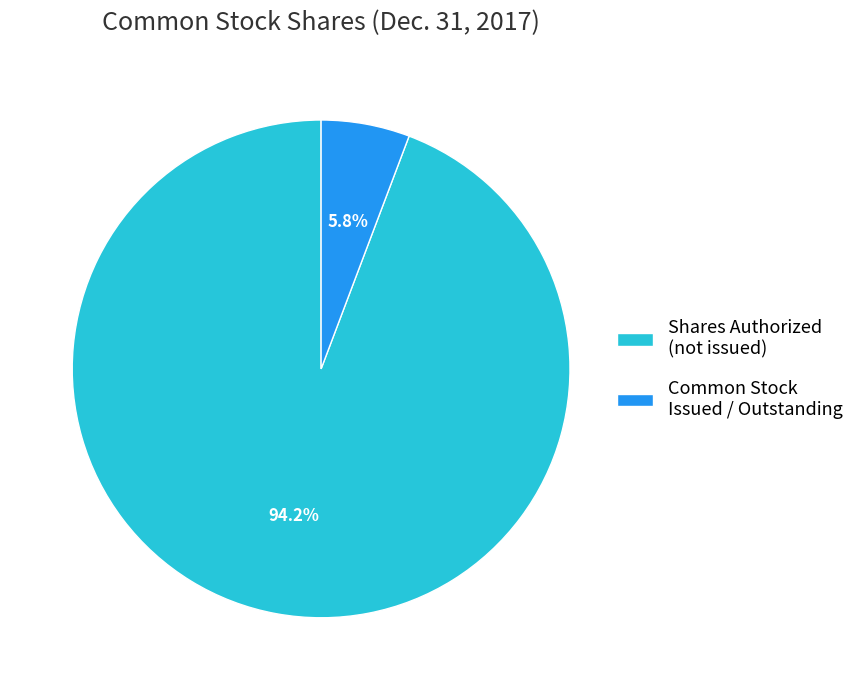

What is the smallest slice in the pie chart?

Common Stock Issued / Outstanding